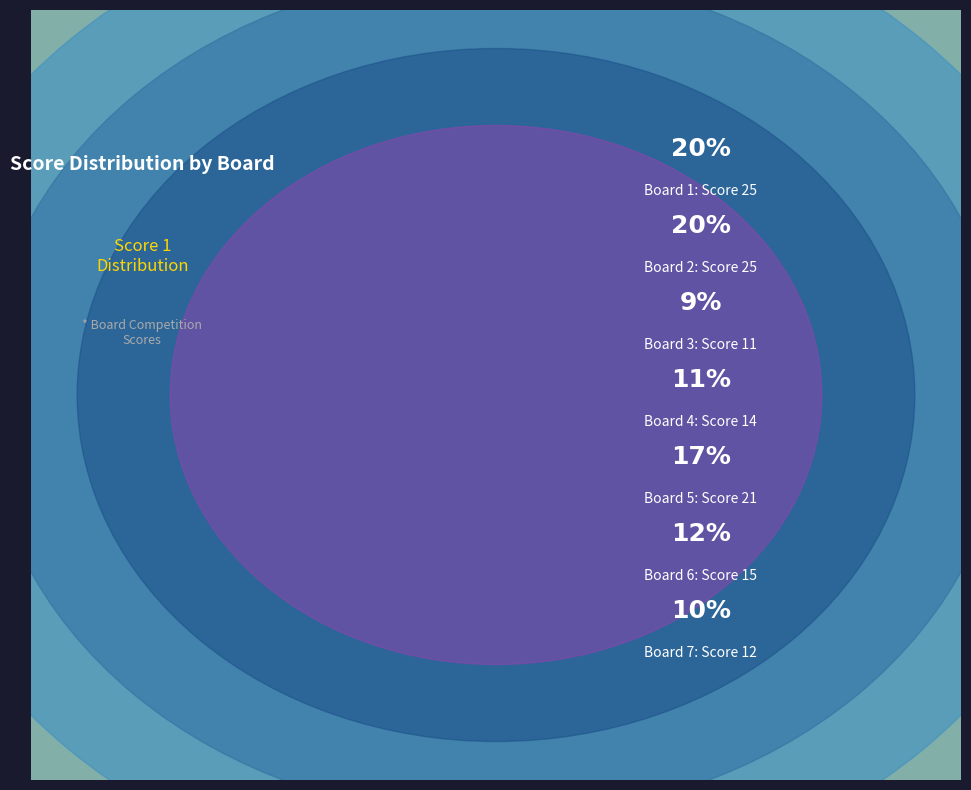

Approximately how many times larger is the value at Board 1 compared to Board 7?

2.1